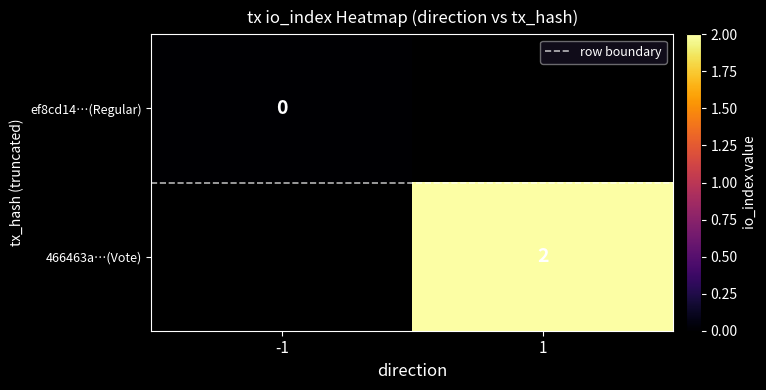

The 466463a…(Vote) series shows 2.7 at 1. True or false?

False